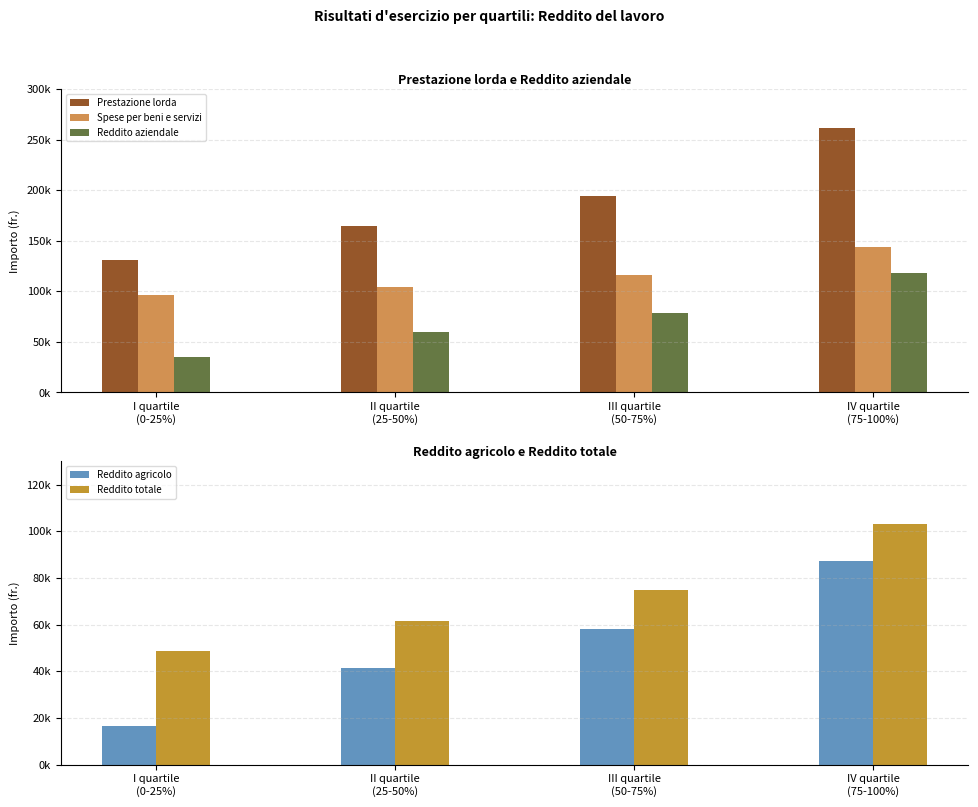

Read the Prestazione lorda value at III quartile
(50-75%), to the nearest 100.

194200